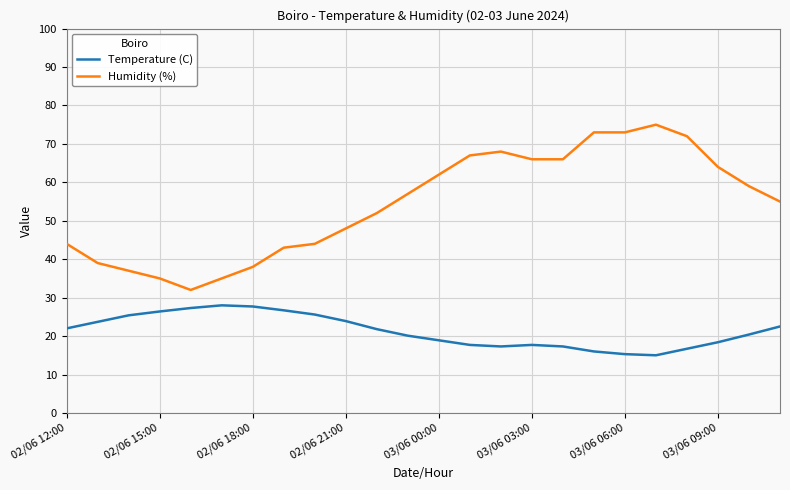

What is the difference between the maximum and minimum values in the Temperature (C) series?

13.0